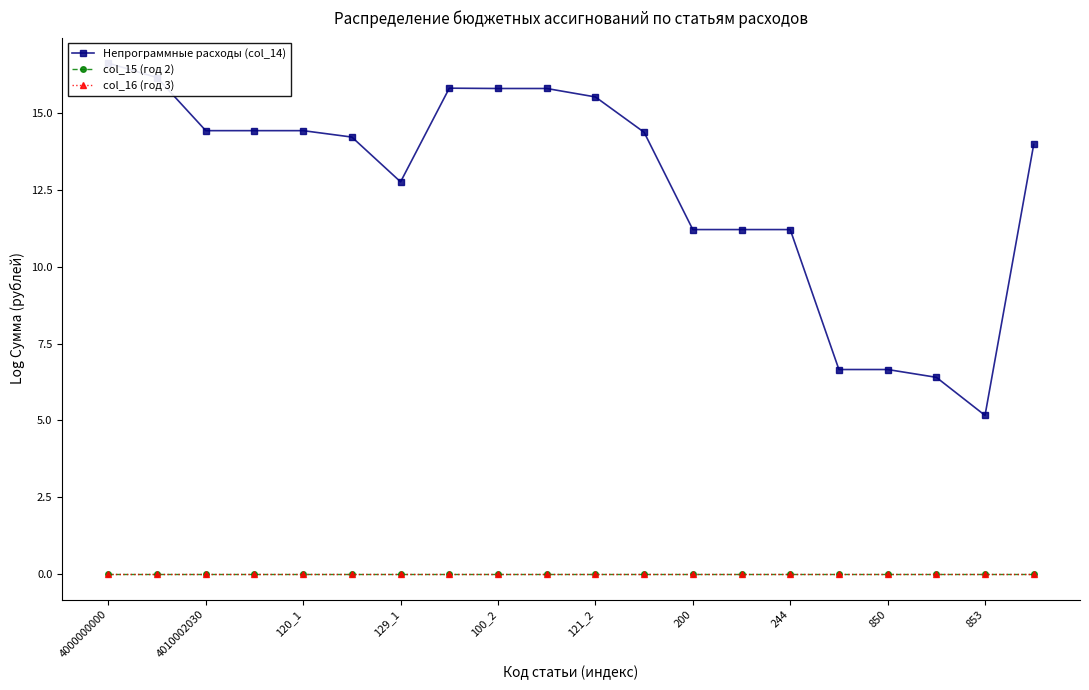

Which series has the largest range (max minus min)?

Непрограммные расходы (col_14)